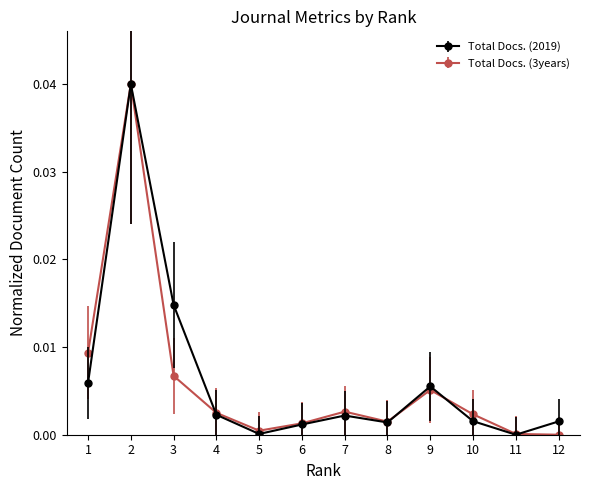

Is it true that Total Docs. (3years) equals 0.0 at 5?

True